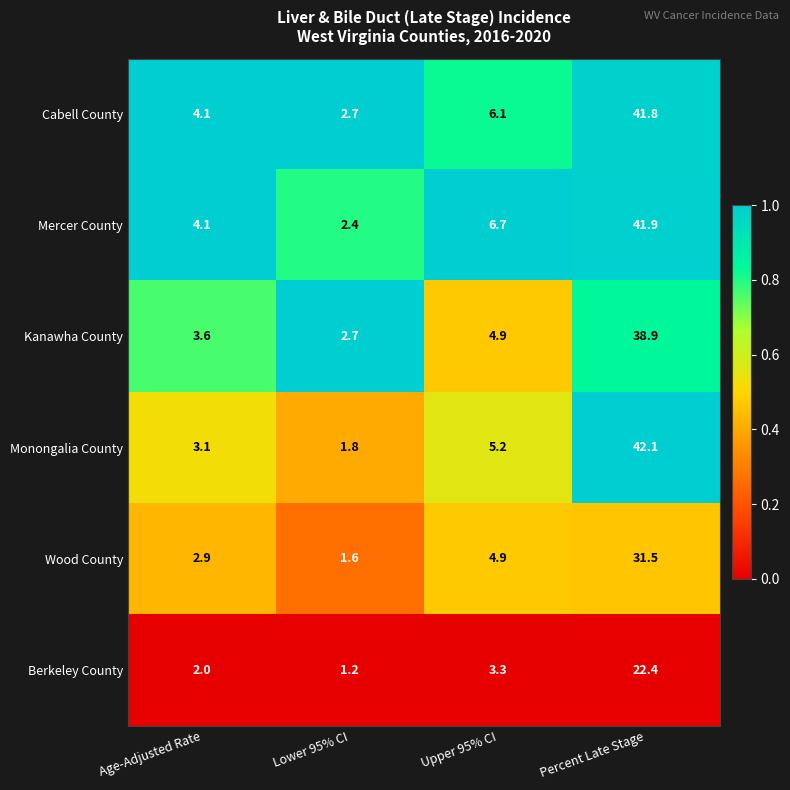

True or false: Wood County has a value of 4.5 at Age-Adjusted Rate.

False